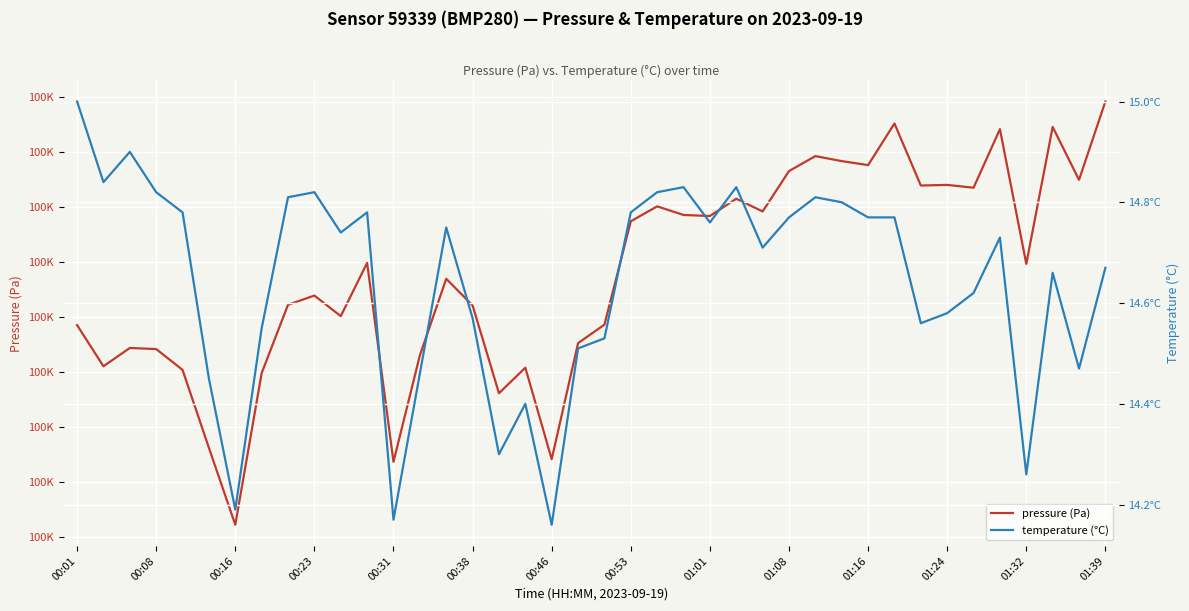

What is the maximum value shown in the chart?

100098.1